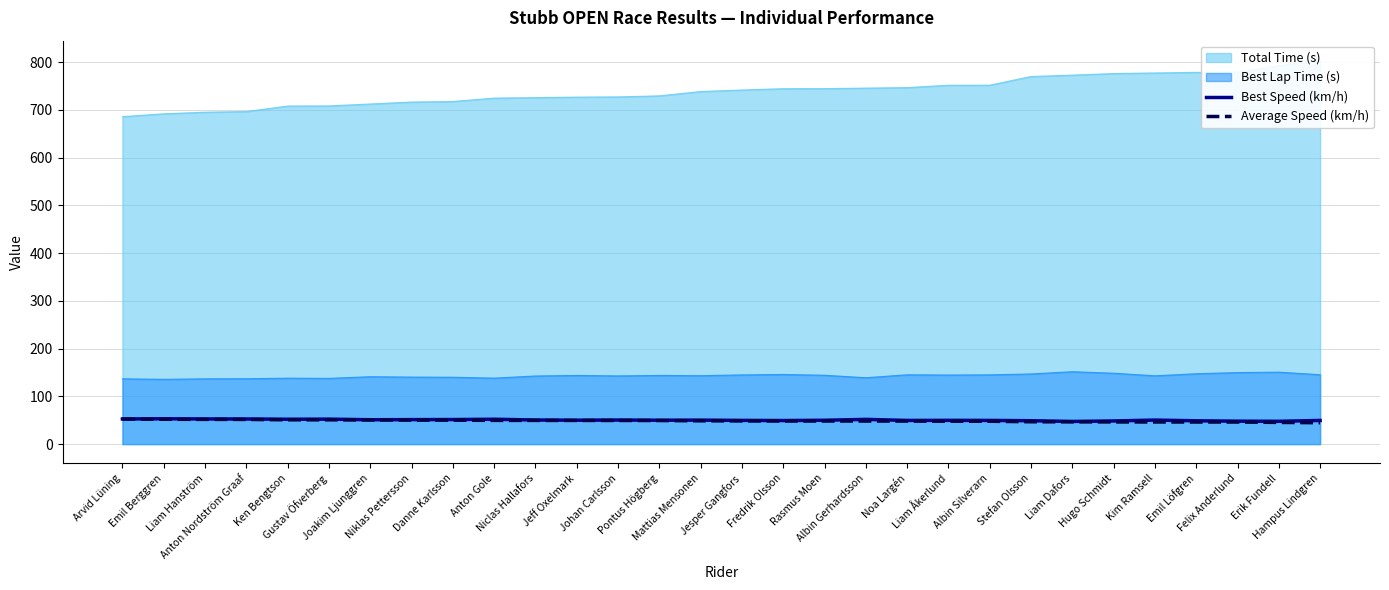

What is the difference between the Best Speed (km/h) values at Mattias Mensonen and Hugo Schmidt?

1.7